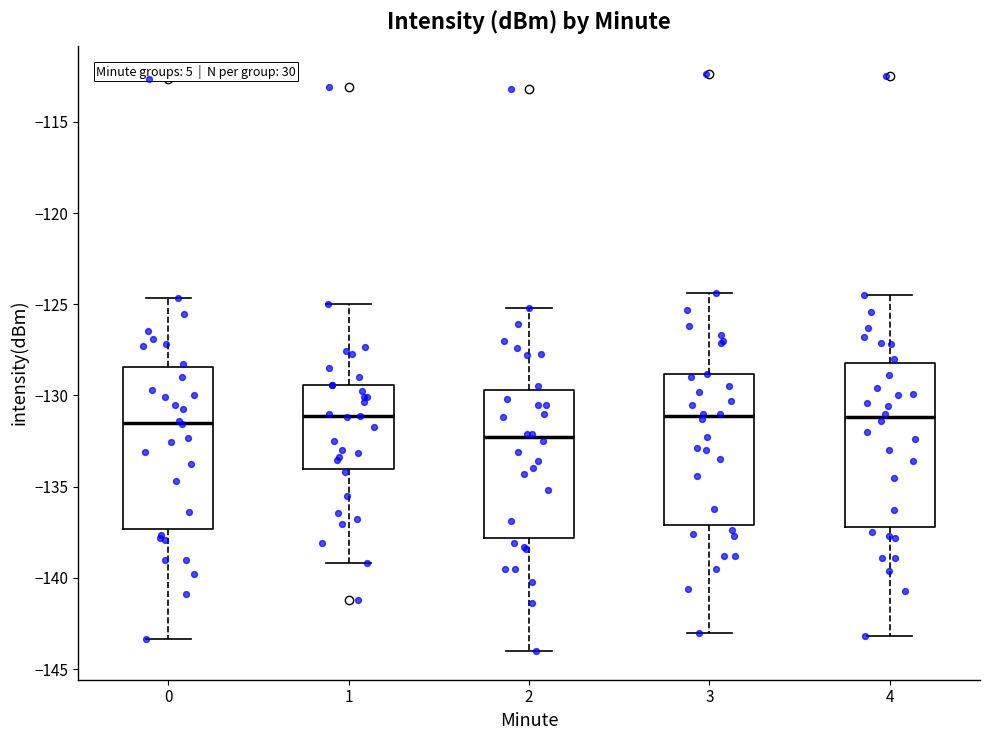

Reading left to right, transcribe this box plot: for each box, give where its median line is, the range the box spans, and where its two whiskers end, as read against the y-axis. The values are not printed on the chart, so give them approximately, as read against the axis.

0: median -131.5, box -137.5 to -128.5, whiskers -143.5 to -124.5
1: median -131.0, box -134.0 to -129.5, whiskers -139.0 to -125.0
2: median -132.5, box -138.0 to -129.5, whiskers -144.0 to -125.0
3: median -131.0, box -137.0 to -129.0, whiskers -143.0 to -124.5
4: median -131.0, box -137.0 to -128.0, whiskers -143.0 to -124.5